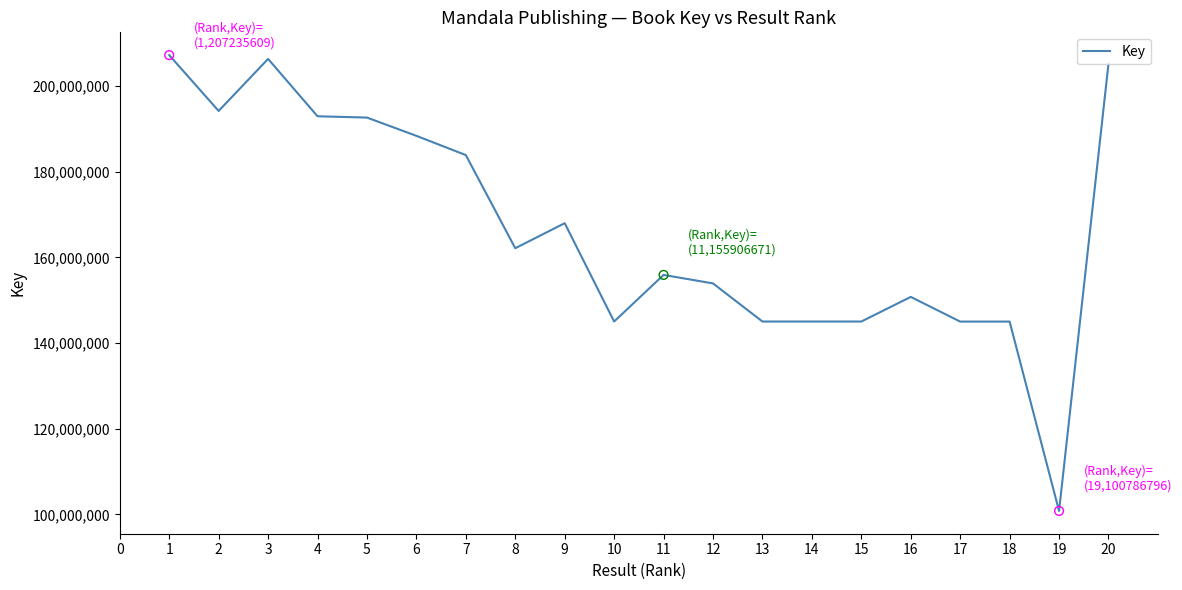

What is the ratio of the value at 19 to the value at 5?

0.5